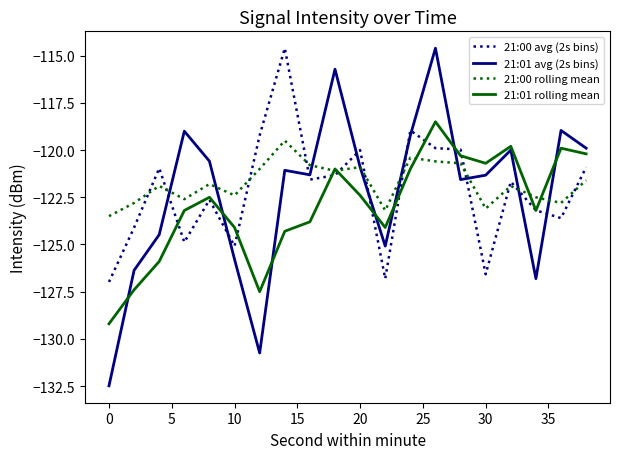

True or false: 21:00 avg (2s bins) and 21:01 avg (2s bins) intersect in this chart.

True